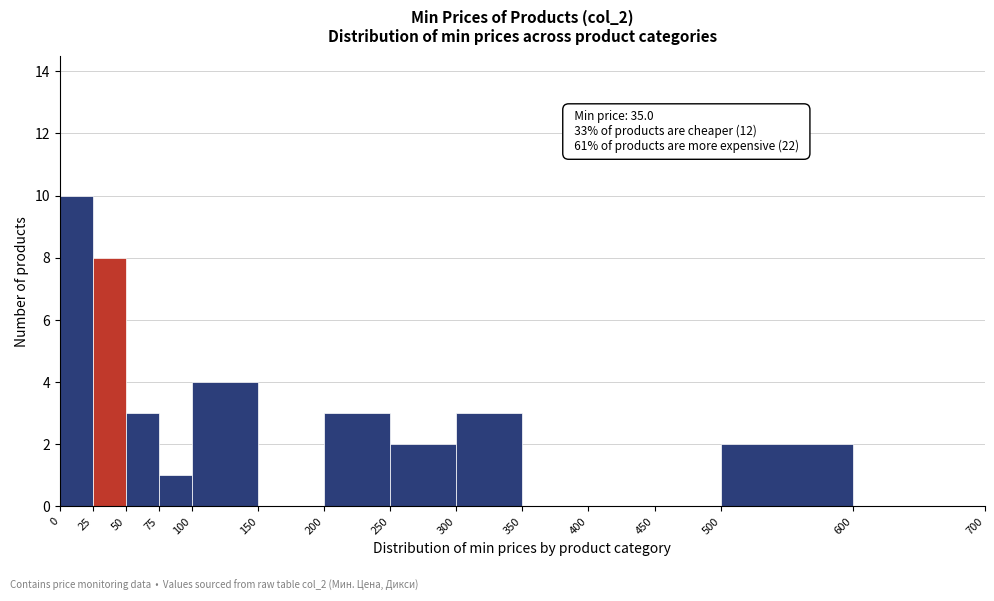

Which range on the x-axis has the tallest bar?

0 to 25